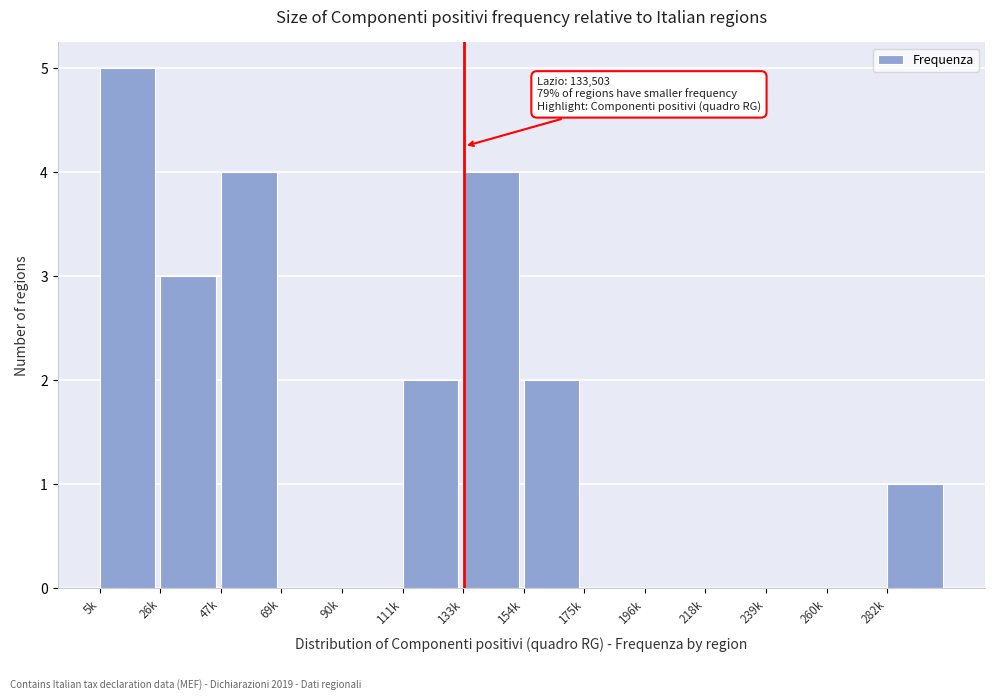

Reading left to right, what are all the values shown in this chart?

5k=5	26k=3	47k=4	69k=0	90k=0	111k=2	133k=4	154k=2	175k=0	196k=0	218k=0	239k=0	260k=0	282k=1